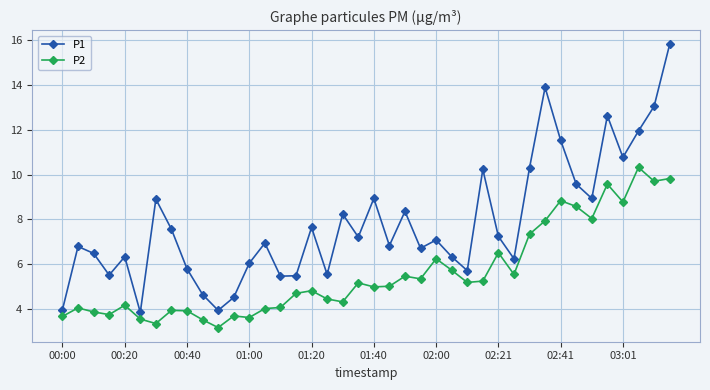

True or false: P1 has more than 1 interior local peaks.

True